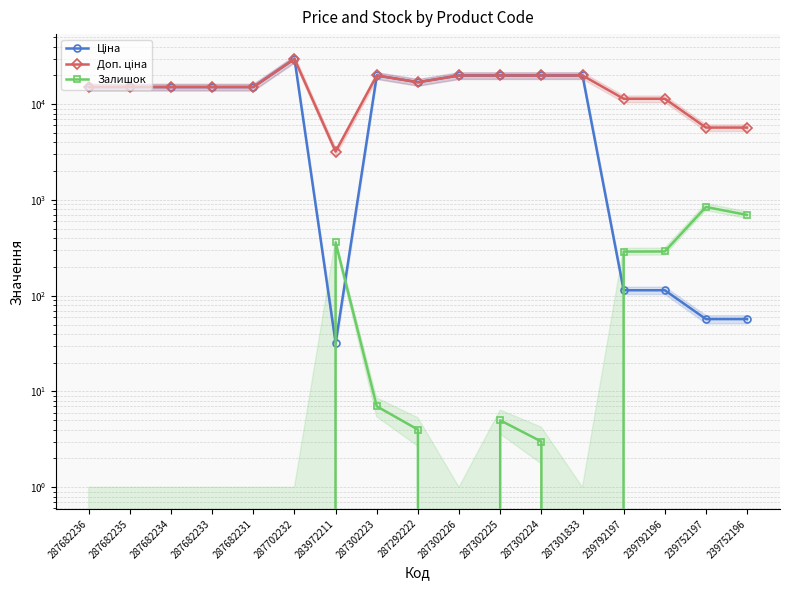

What is the difference between the Доп. ціна values at 239752196 and 287301833?

14259.2